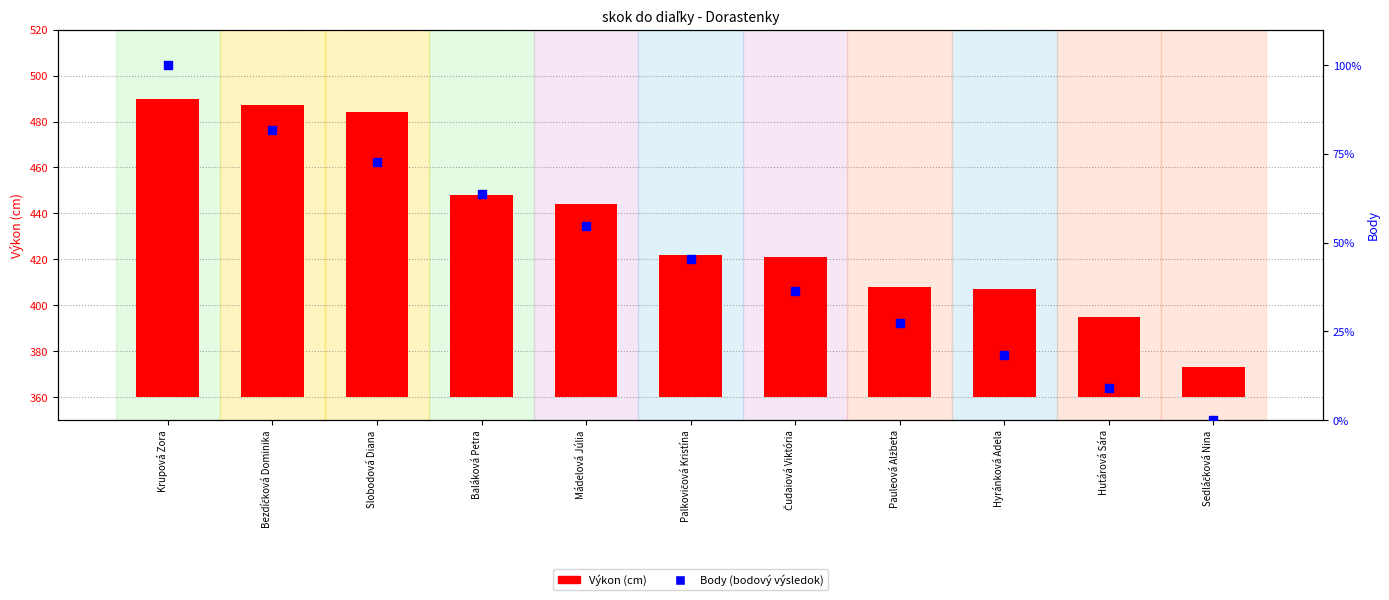

Which series has the largest Y range (max minus min)?

Výkon (cm)